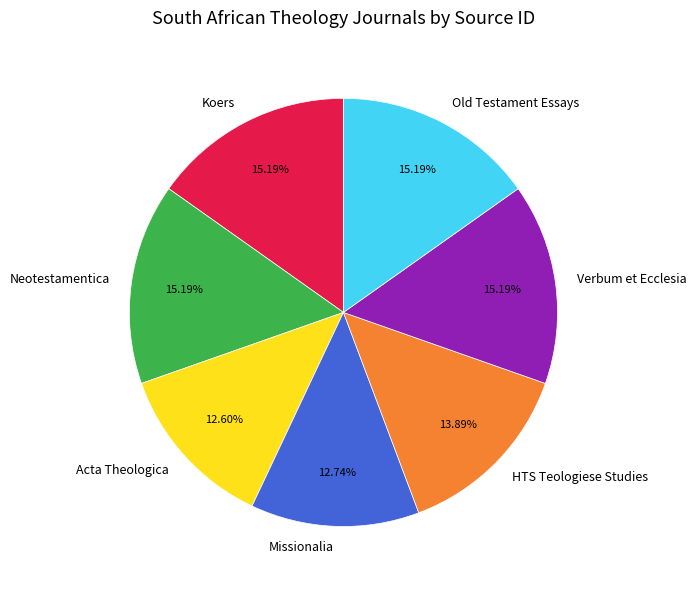

Does Neotestamentica represent more than half of the total?

No